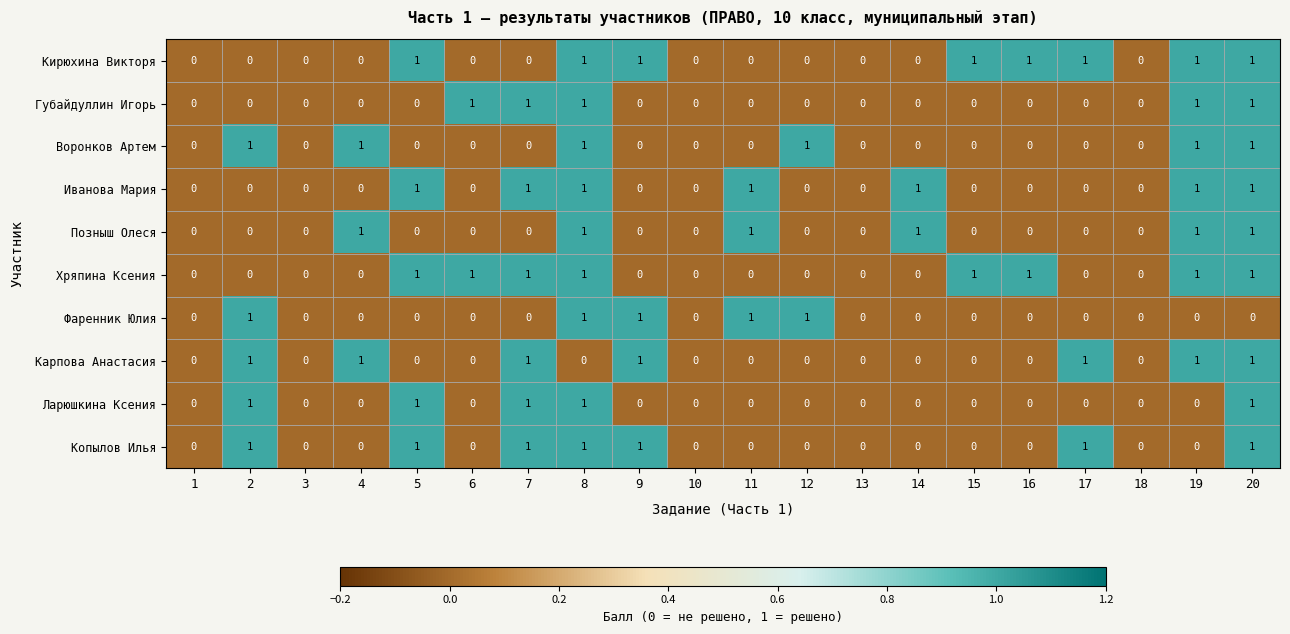

True or false: Позныш Олеся has a value of -1 at 12.

False